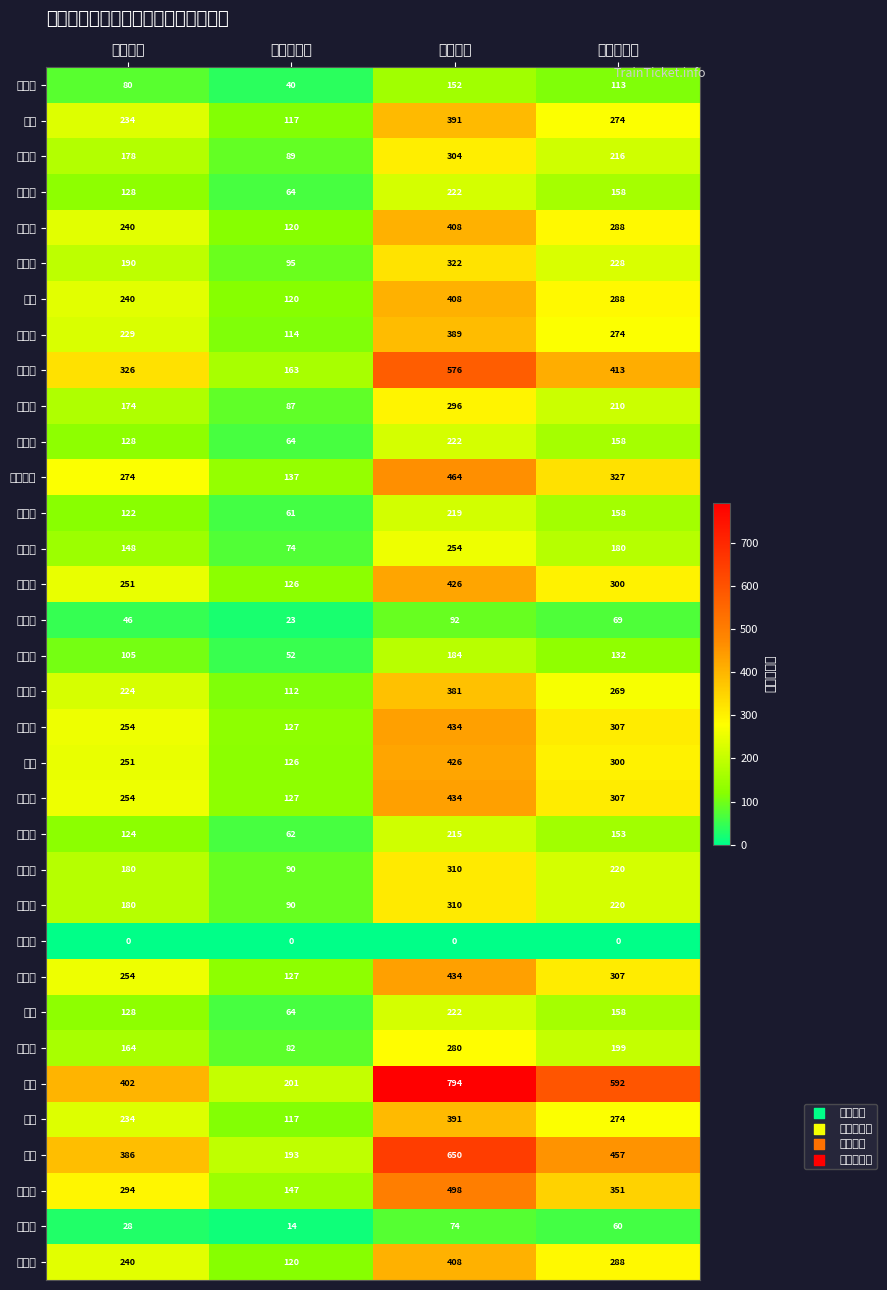

Which series has the largest range (max minus min)?

西藏